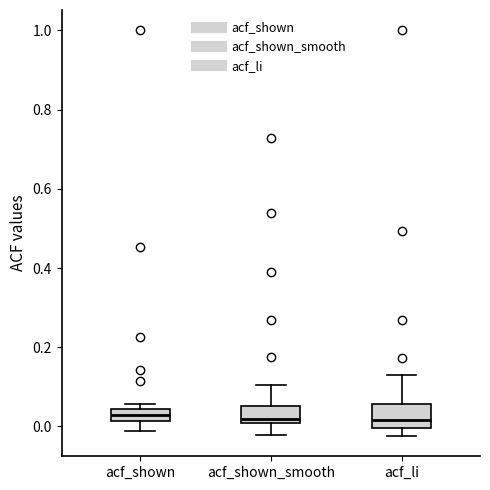

Reading left to right, read every box against the y-axis: the position of its median line, the range the box covers, and the ends of its whiskers. The values are not printed on the chart, so give them approximately, as read against the axis.

acf_shown: median 0.04 (inside the box), box 0.02 to 0.04, whiskers -0.02 to 0.06
acf_shown_smooth: median 0.02, box 0.00 to 0.06, whiskers -0.02 to 0.10
acf_li: median 0.02, box 0.00 to 0.06, whiskers -0.02 to 0.12